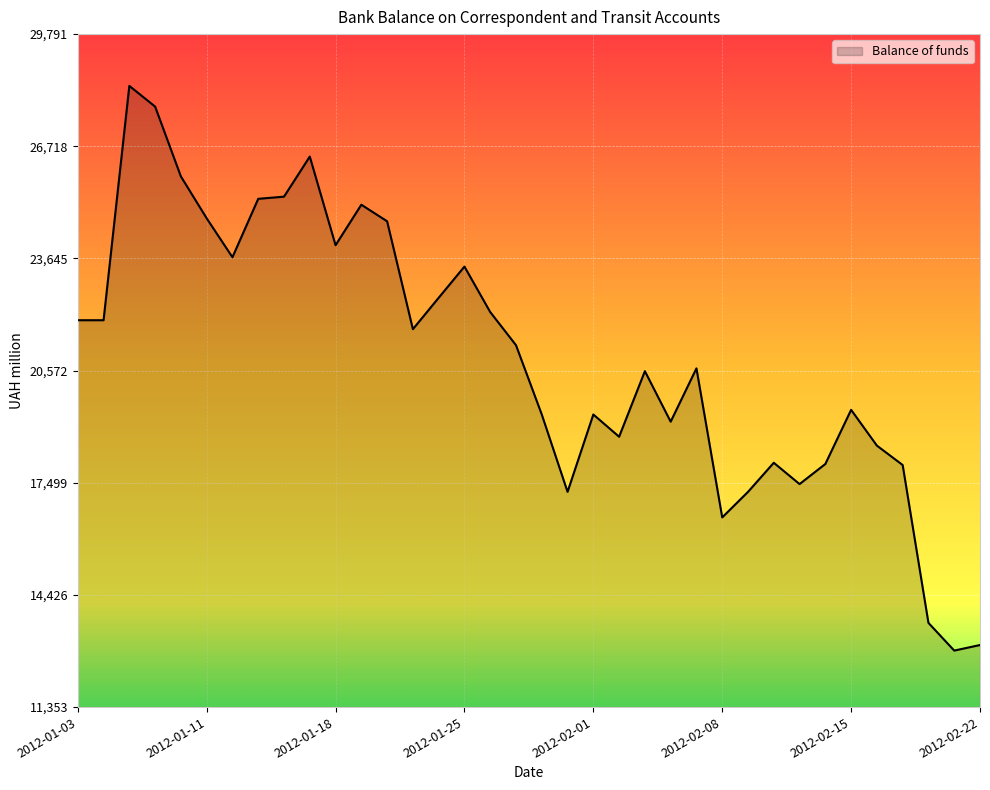

What is the difference between the maximum and minimum values?

15470.7